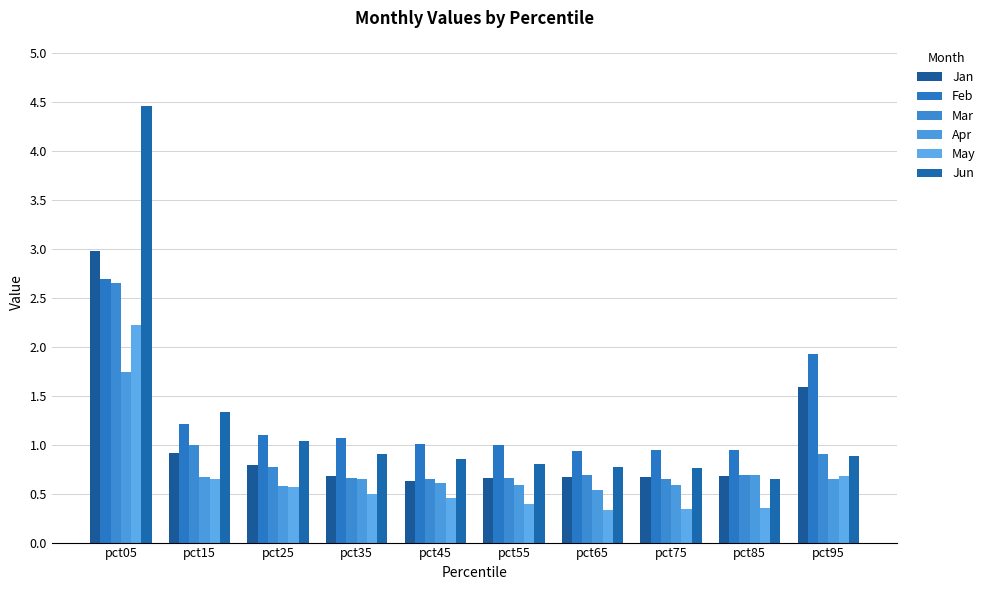

Reading left to right, extract all data points from this chart.

Jan: 3.0	0.9	0.8	0.7	0.6	0.7	0.7	0.7	0.7	1.6
Feb: 2.7	1.2	1.1	1.1	1.0	1.0	0.9	0.9	0.9	1.9
Mar: 2.6	1.0	0.8	0.7	0.7	0.7	0.7	0.6	0.7	0.9
Apr: 1.7	0.7	0.6	0.6	0.6	0.6	0.5	0.6	0.7	0.7
May: 2.2	0.7	0.6	0.5	0.5	0.4	0.3	0.3	0.4	0.7
Jun: 4.5	1.3	1.0	0.9	0.9	0.8	0.8	0.8	0.7	0.9